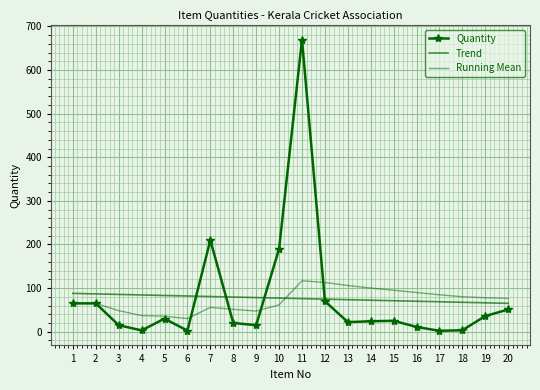

Which series ends up on top after the final intersection of Quantity and Trend?

Trend